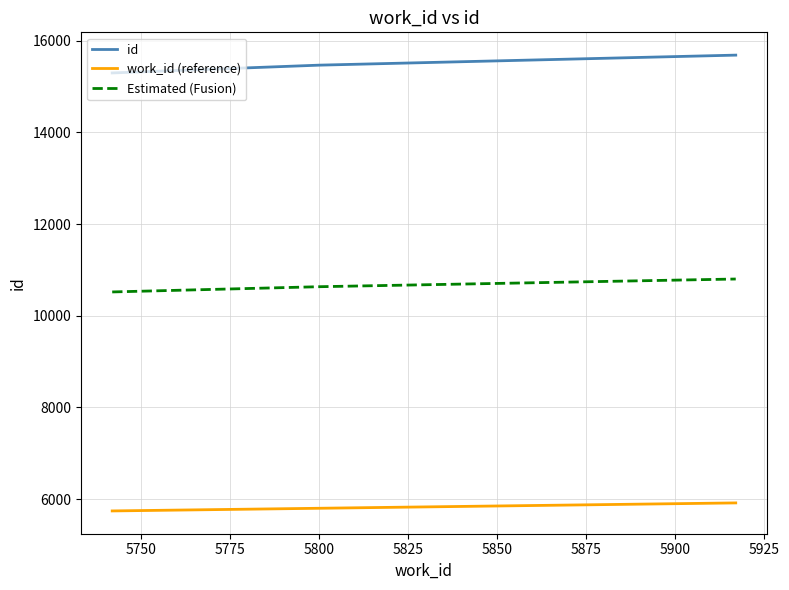

What is the smallest value displayed?

5742